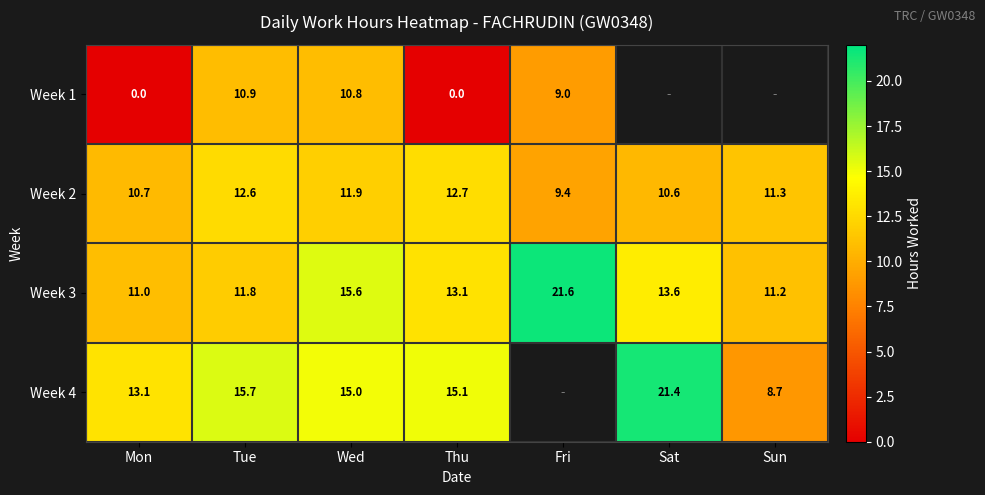

Is the value of Week 4 at Mon greater than the value of Week 1 at Wed?

Yes